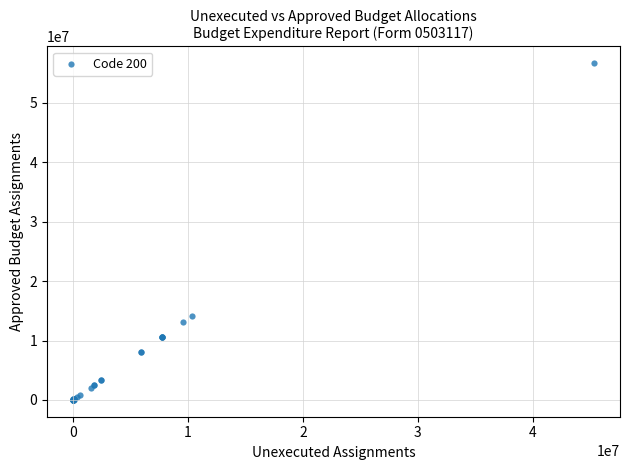

What Y value in the scatter plot is closest to 28334529?

14187743.2